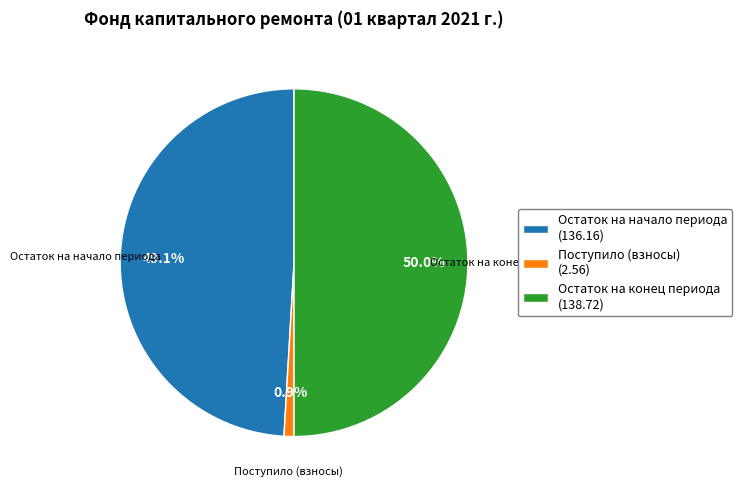

To the nearest percent, what is the average slice percentage?

33%